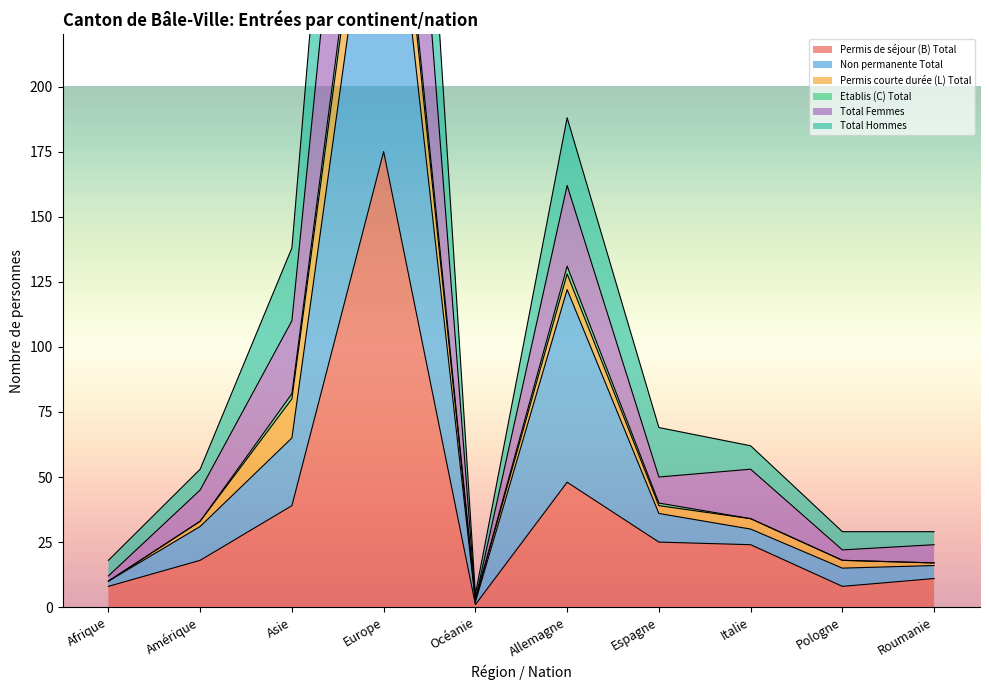

Is it true that Permis de séjour (B) Total equals 8 at Pologne?

True